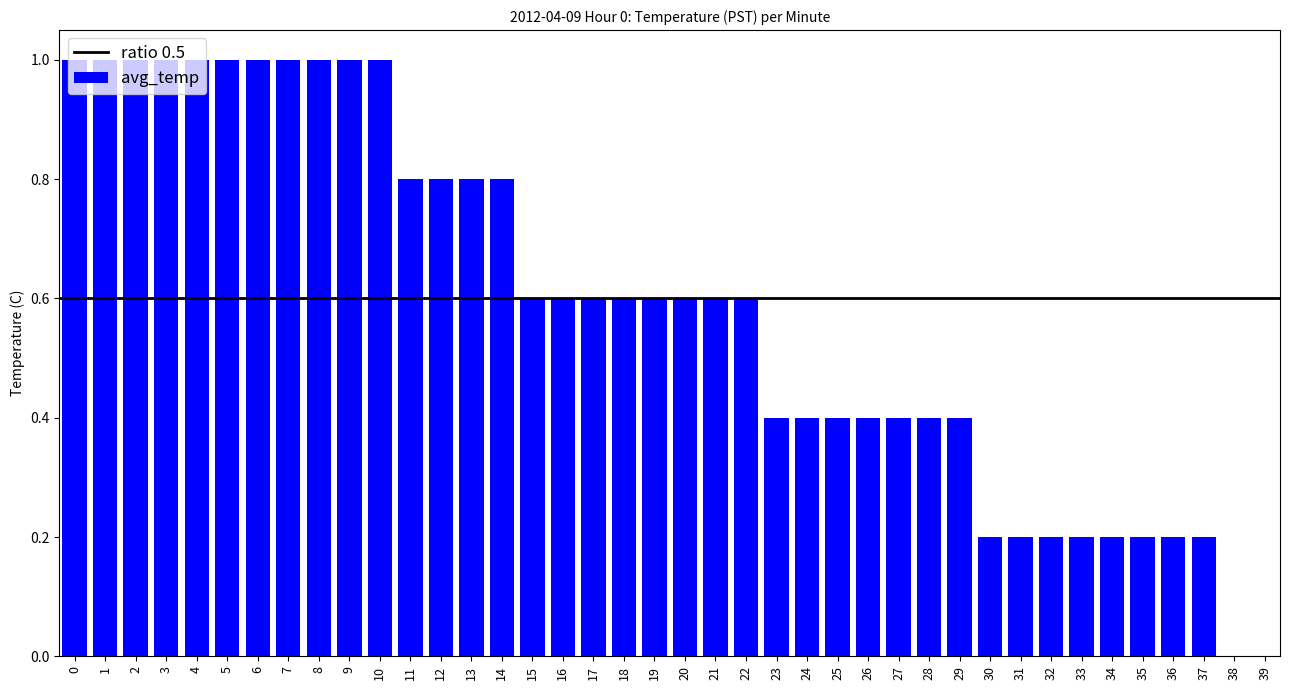

What is the maximum value shown in the chart?

1.0